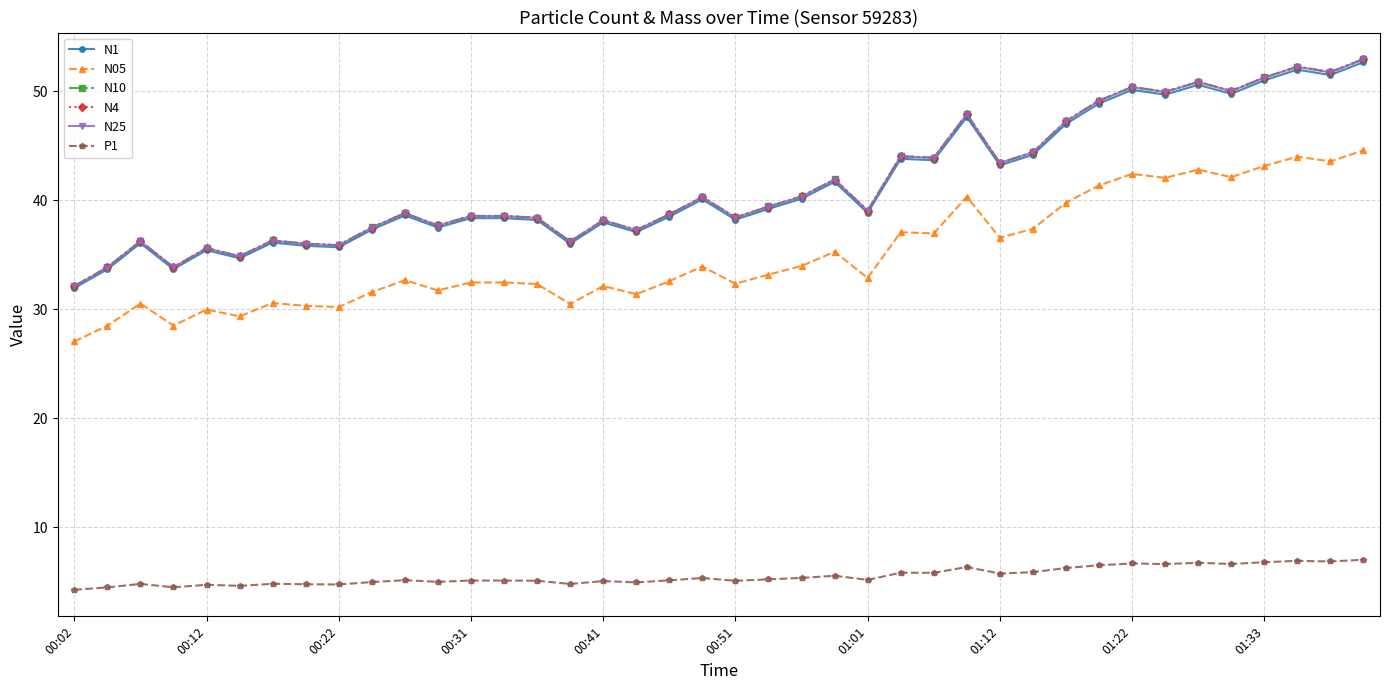

True or false: N05 has more than 2 interior local peaks.

True